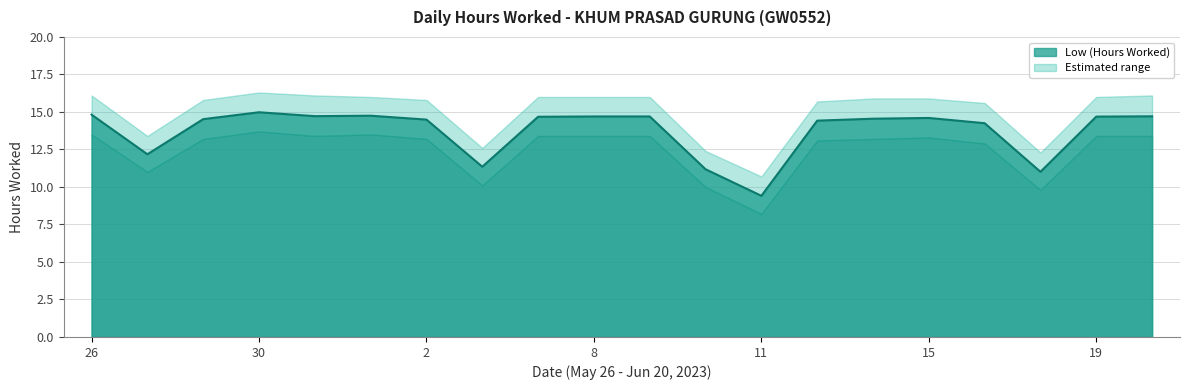

Is it true that the value at 11 is 13.3?

False